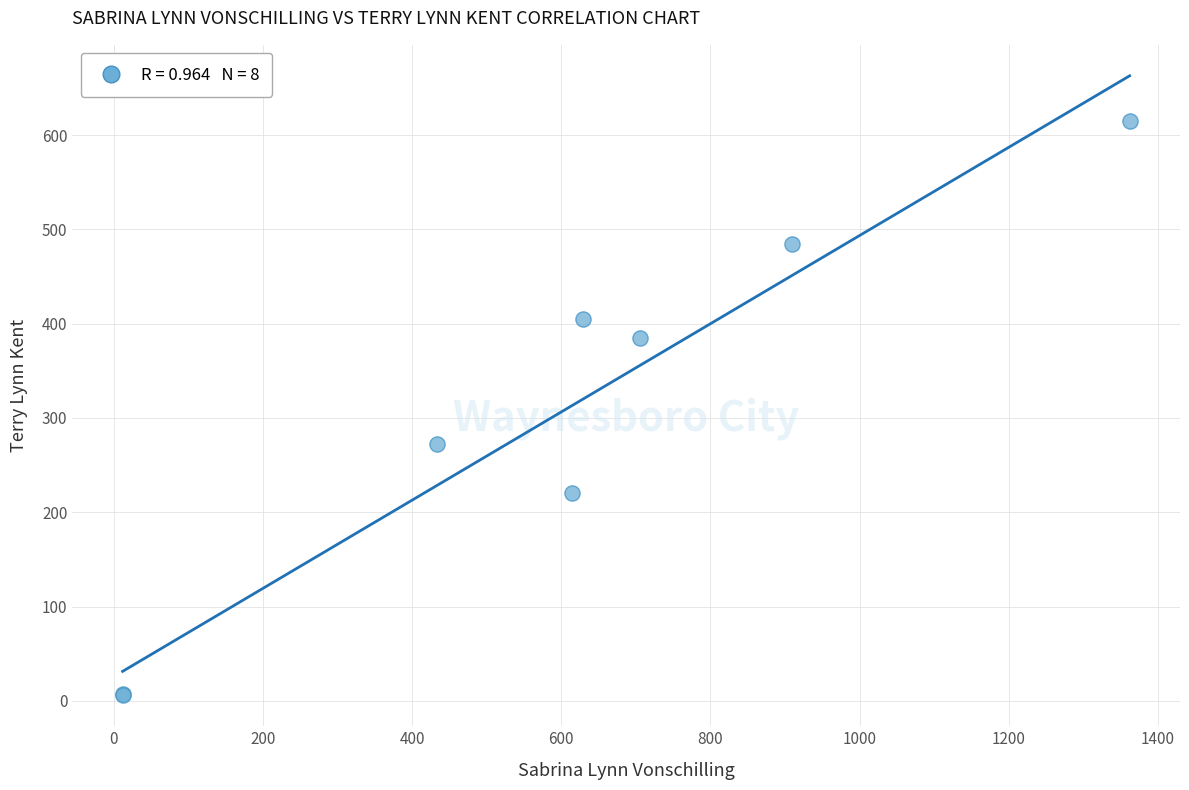

What Y value in the scatter plot is closest to 310?

272